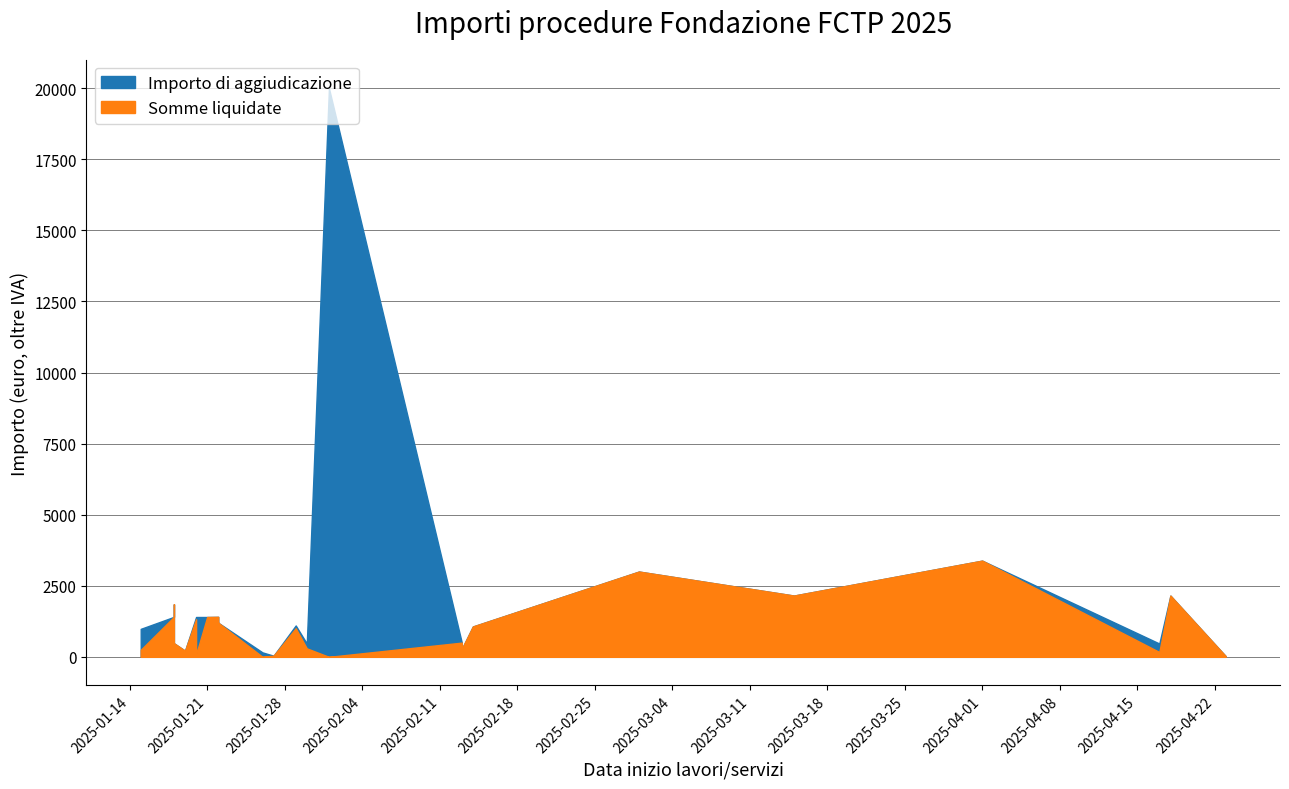

Is it true that Importo di aggiudicazione equals 1401.2 at 2025-01-20?

True